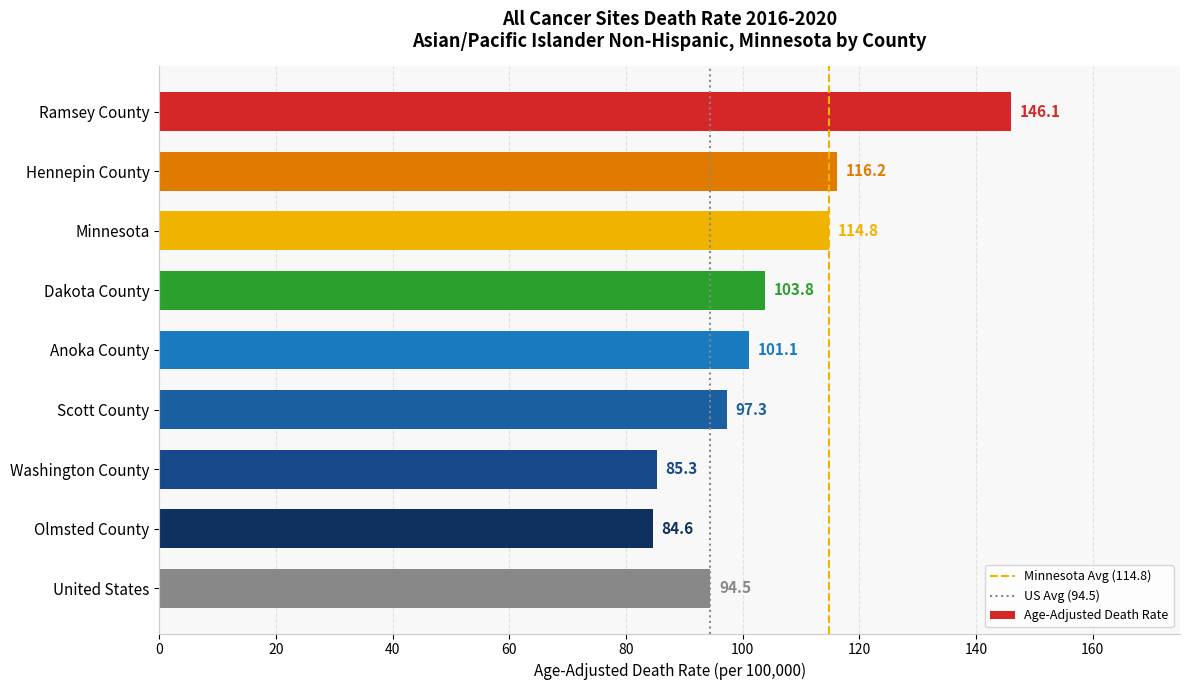

Rank the categories by value from highest to lowest.

Ramsey County, Hennepin County, Minnesota, Dakota County, Anoka County, Scott County, United States, Washington County, Olmsted County